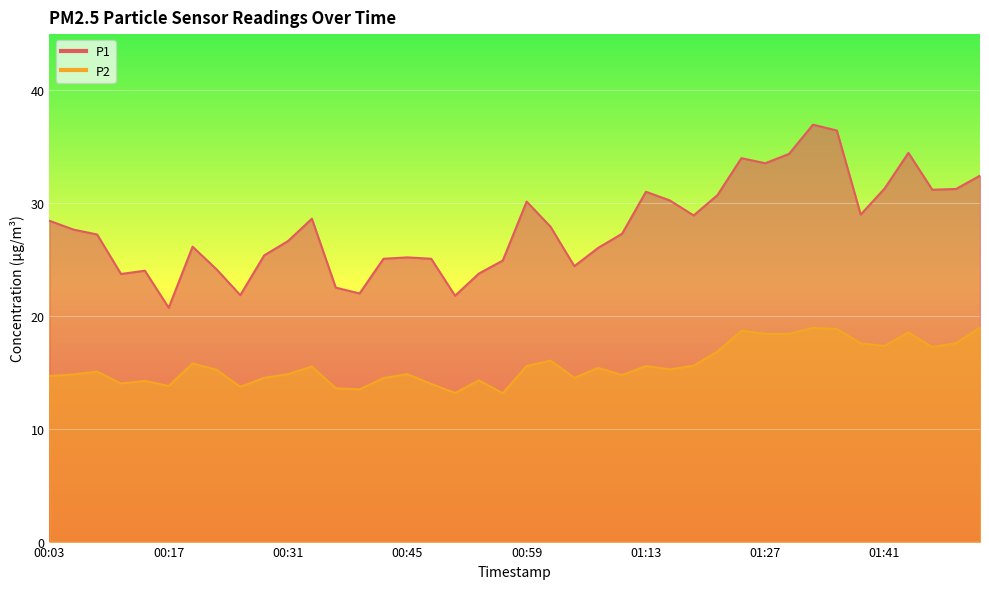

Reading left to right, list all the values displayed in this chart.

P1: 28.4	27.7	27.2	23.7	24.0	20.7	26.1	24.1	21.9	25.4	26.6	28.6	22.5	22.0	25.1	25.2	25.1	21.8	23.8	24.9	30.1	27.9	24.4	26.1	27.3	31.0	30.2	28.9	30.7	34.0	33.5	34.4	37.0	36.5	29.0	31.3	34.5	31.2	31.3	32.5
P2: 14.7	14.8	15.1	14.0	14.2	13.8	15.8	15.2	13.7	14.5	14.8	15.5	13.6	13.5	14.5	14.8	14.0	13.2	14.3	13.2	15.6	16.1	14.5	15.4	14.8	15.6	15.3	15.6	16.9	18.7	18.4	18.4	18.9	18.9	17.6	17.4	18.6	17.2	17.6	19.0